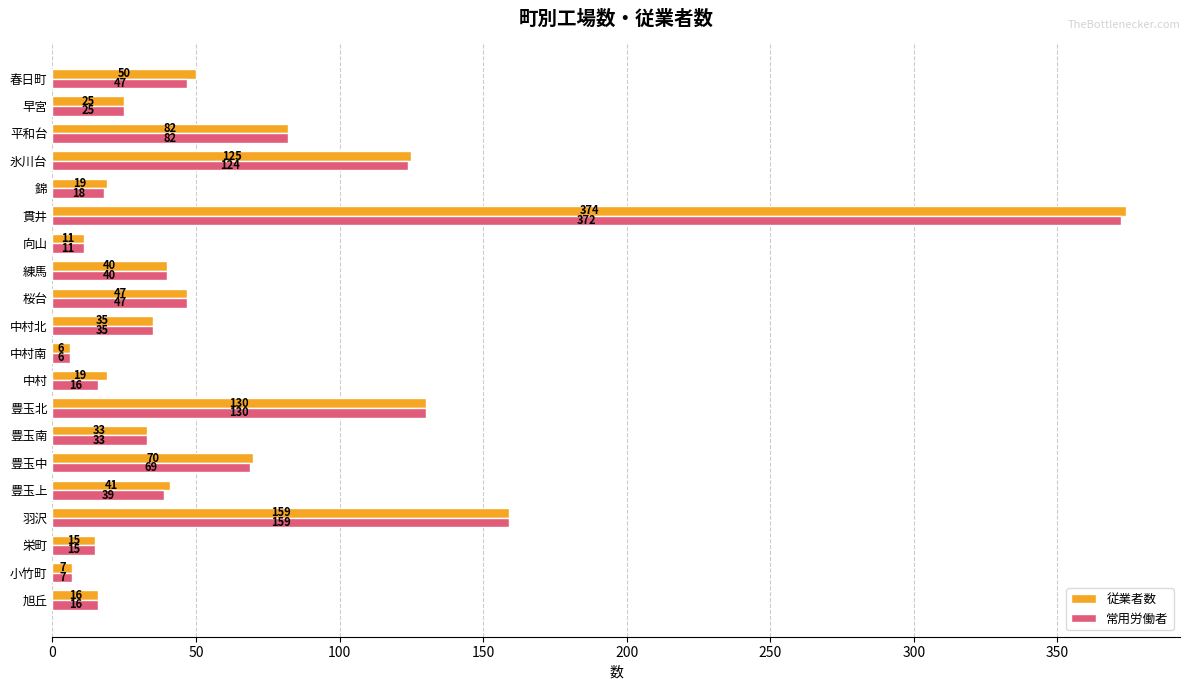

Rank the series by their maximum value, from highest to lowest.

従業者数, 常用労働者